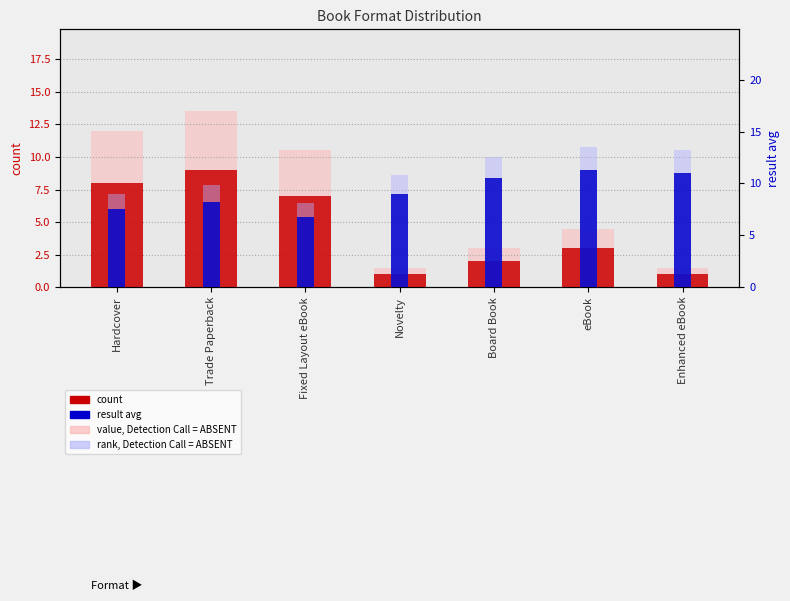

What is the value of the rank, Detection Call = ABSENT bar at the 3rd from the left?

8.2